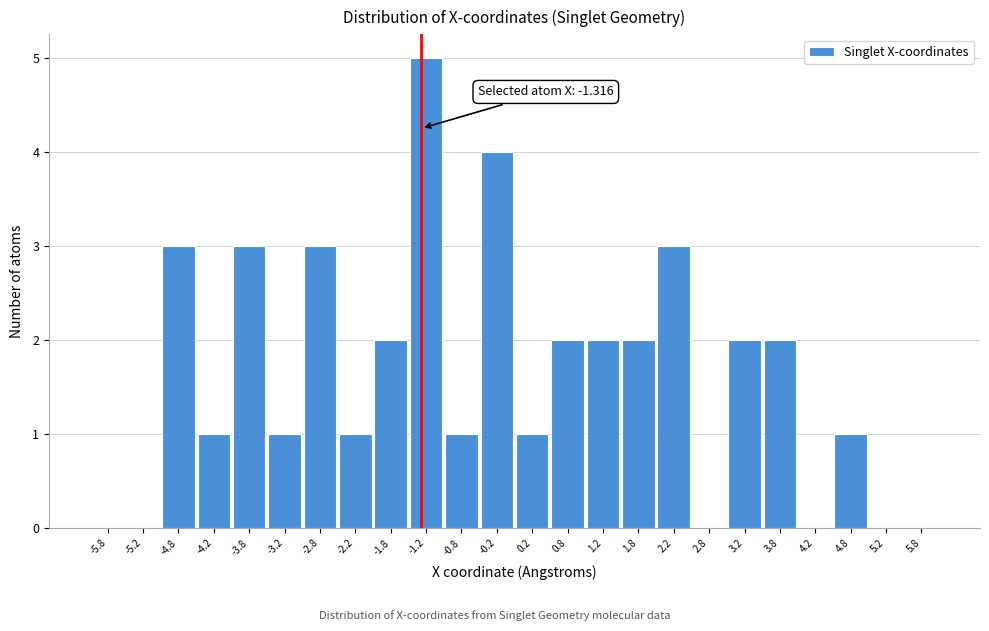

Over which range of the x-axis is the bar tallest?

-1.5 to -1.0